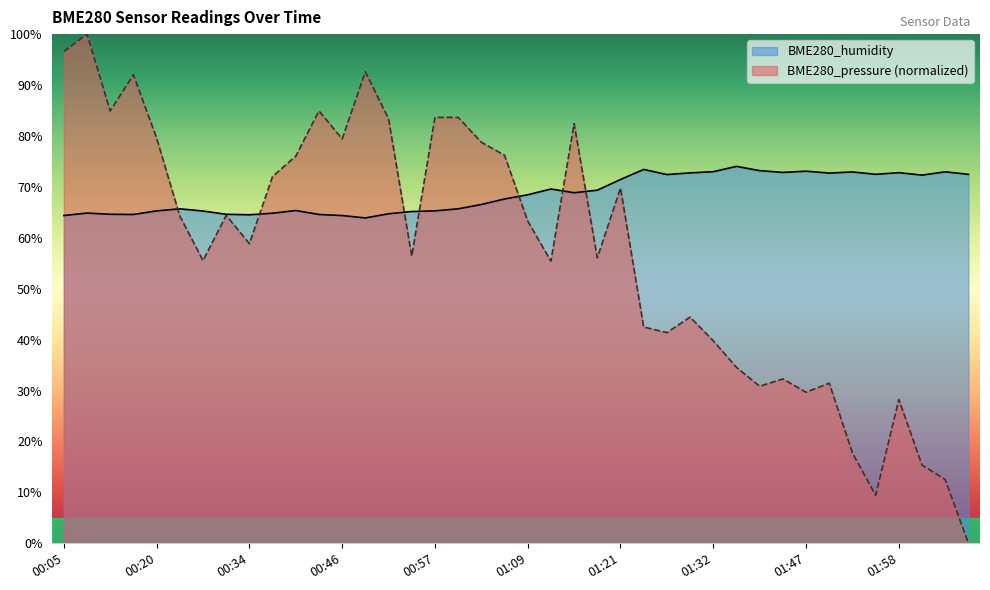

What is the difference between the second highest and second lowest values in the BME280_pressure_norm series?

87.1